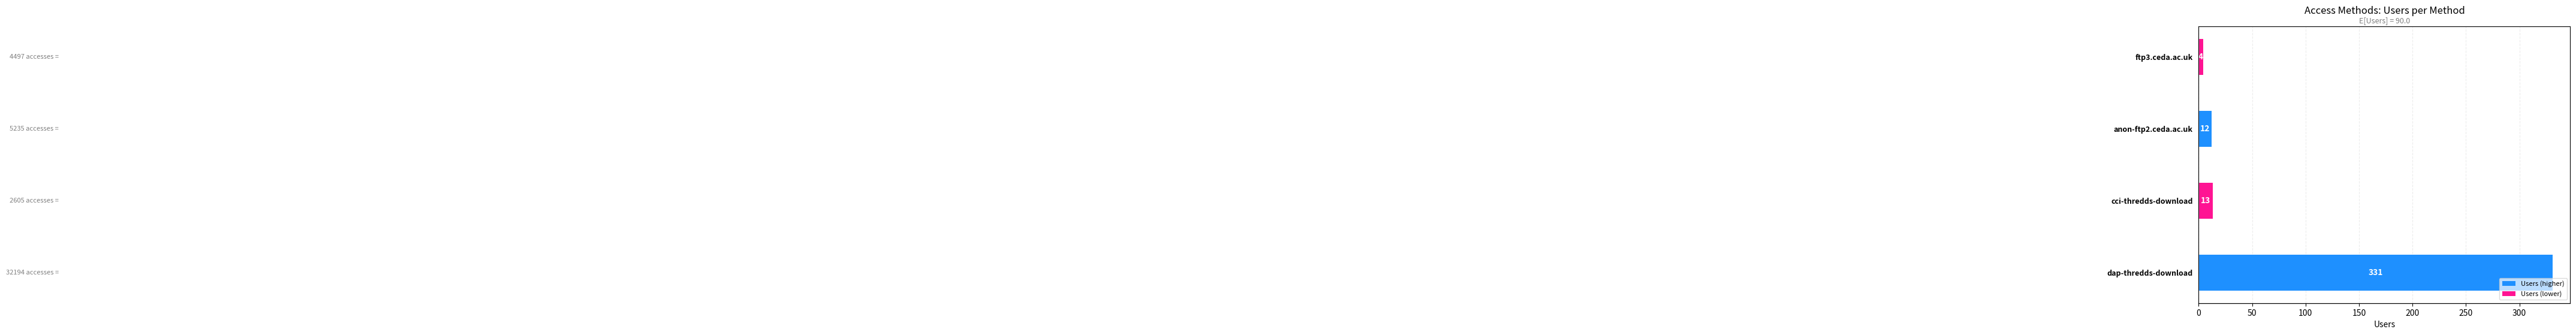

Are the bars horizontal?

Yes